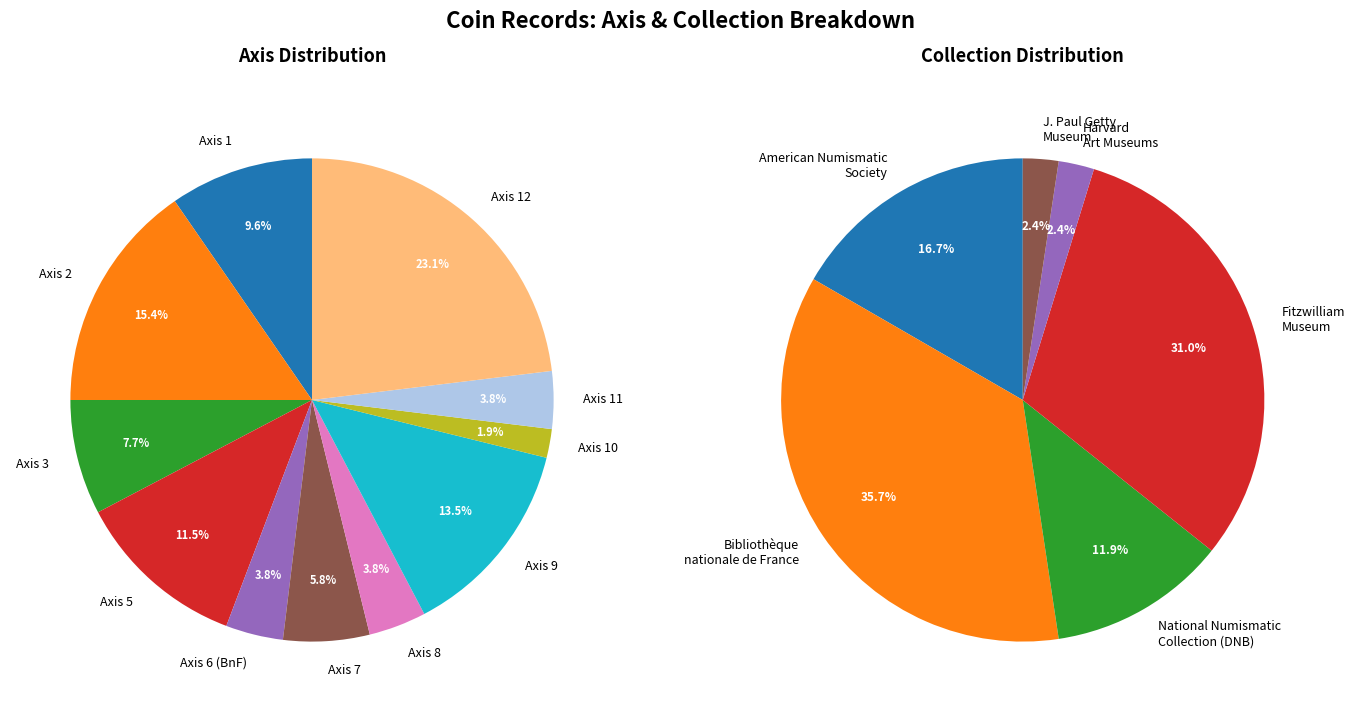

The J. Paul Getty Museum slice represents 14% of the pie. True or false?

False